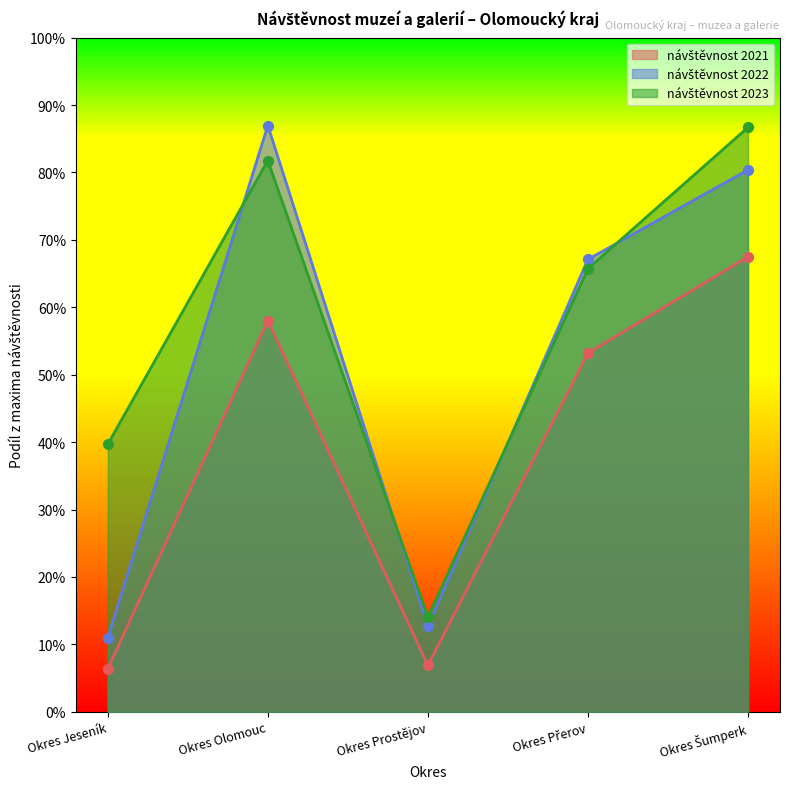

Which series has the widest spread of Y values?

návštěvnost 2022